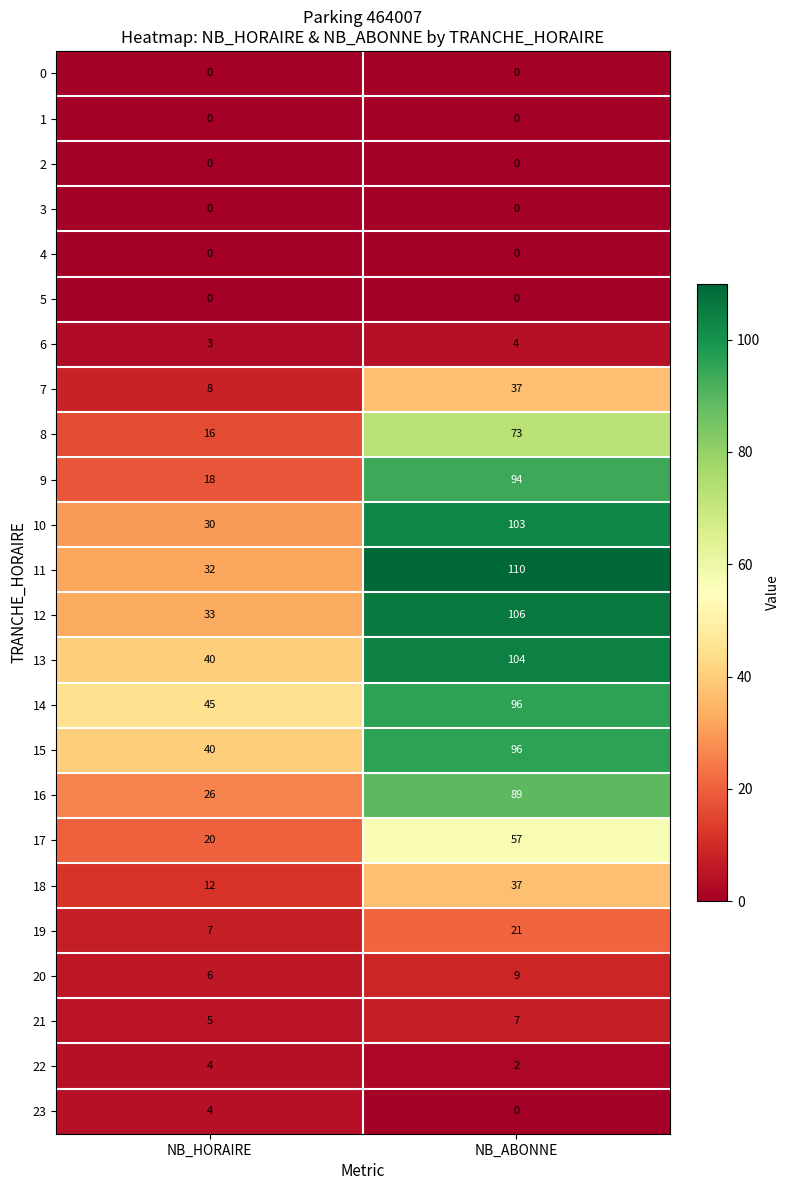

Read the 21 value at NB_ABONNE.

7